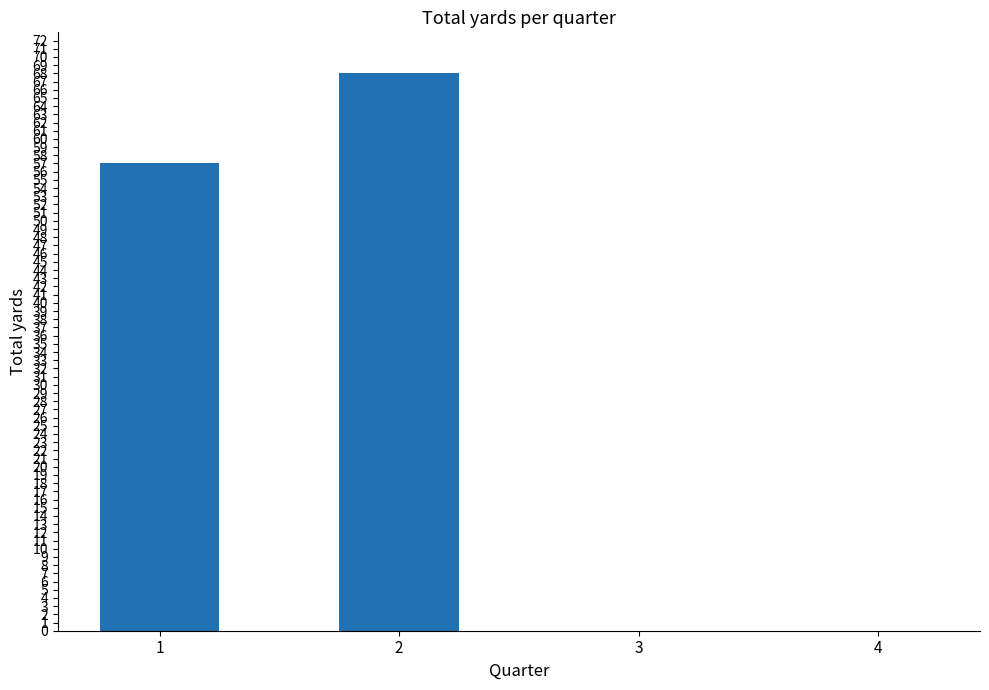

Are the bars horizontal?

No